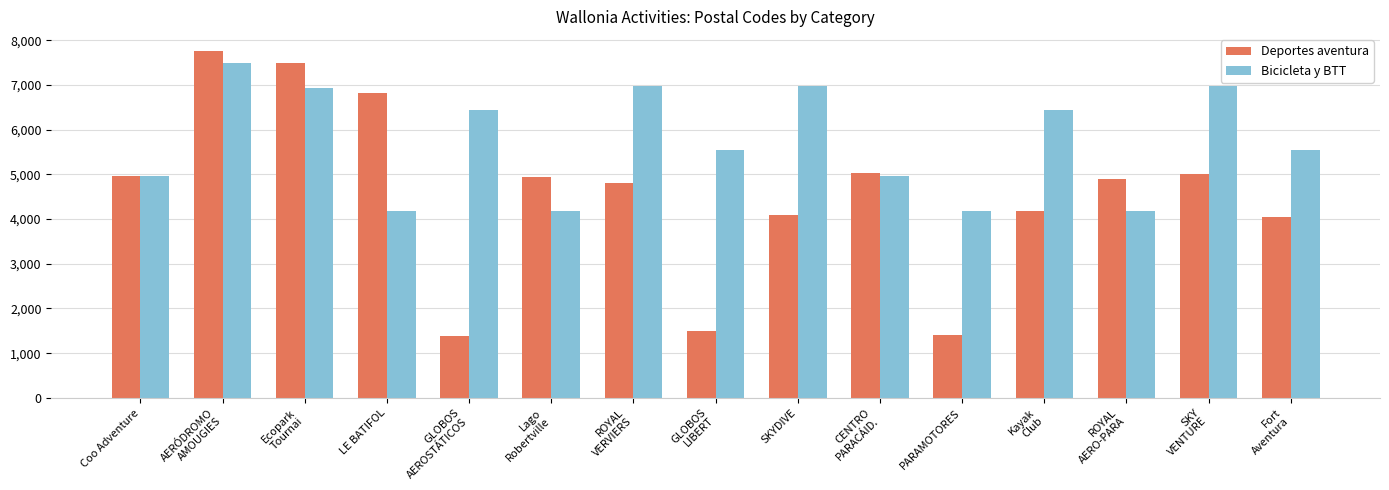

At which label does Deportes aventura first exceed 4900?

Coo Adventure